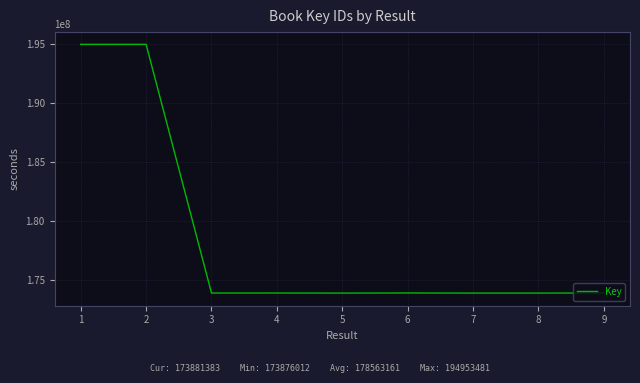

What is the maximum value shown in the chart?

194953481